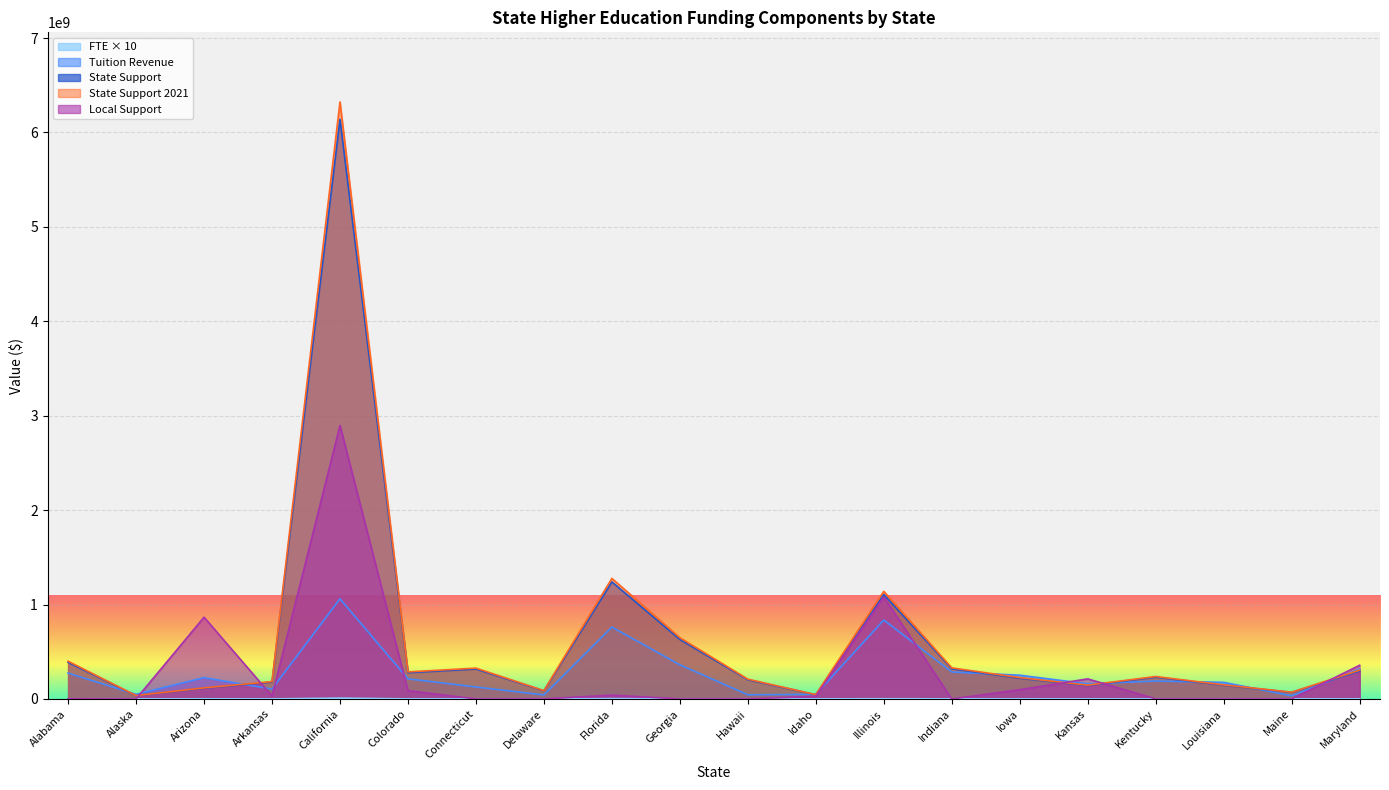

Reading left to right, transcribe all the data shown in this chart.

FTE Enrollment: 574879.1	63796.2	1030425.9	293742.6	8407606.6	527420.6	280084.2	85116.1	2764847.5	1017852.3	135322.6	132325.9	1880762.9	609280.1	482501.1	416623.4	430972.2	422096.3	88378.4	671657.4
Tuition Revenue: 273889171.2	48773342.5	225147693.2	104440254.6	1060482866.9	212934285.0	126504361.7	42089920.9	761039635.4	361102320.1	43698958.8	48201017.7	835914995.1	285293091.6	251238719.9	159903643.2	189414664.2	175583143.8	33381244.9	315759569.9
State Support: 387927489.7	34743560.1	113723858.1	178664453.6	6139683896.2	278069462.1	316888073.2	85871661.3	1239588203.6	630080557.4	203372156.5	44521915.5	1106331275.6	319657194.8	219244770.3	141777306.5	230580076.8	144910549.6	69854643.6	295449161.2
State Support 2021: 399565314.4	35785866.9	117135573.8	184024387.2	6323874413.1	286411546.0	326394715.4	88447811.1	1276775849.7	648982974.1	209473321.2	45857572.9	1139521213.9	329246910.6	225822113.5	146030625.7	237497479.2	149257866.1	71950283.0	304312636.0
Local Support: 1454457.3	0.0	865833179.7	30225900.1	2896673172.9	88275358.4	0.0	0.0	40307954.5	0.0	0.0	28043189.2	1079847366.3	0.0	97526753.9	212532609.9	0.0	0.0	0.0	356546205.8